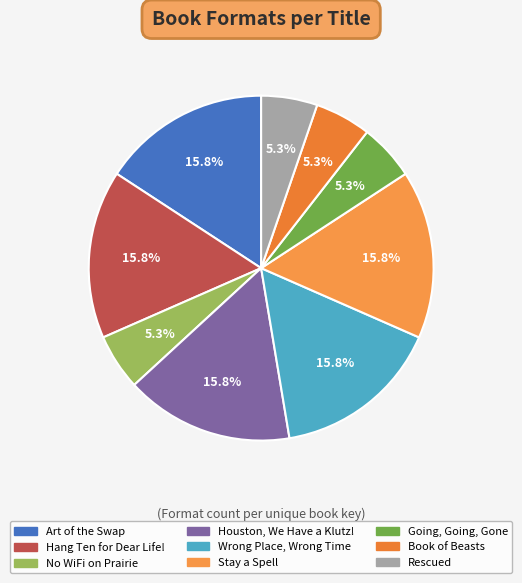

Is there any slice that represents more than half of the pie?

No